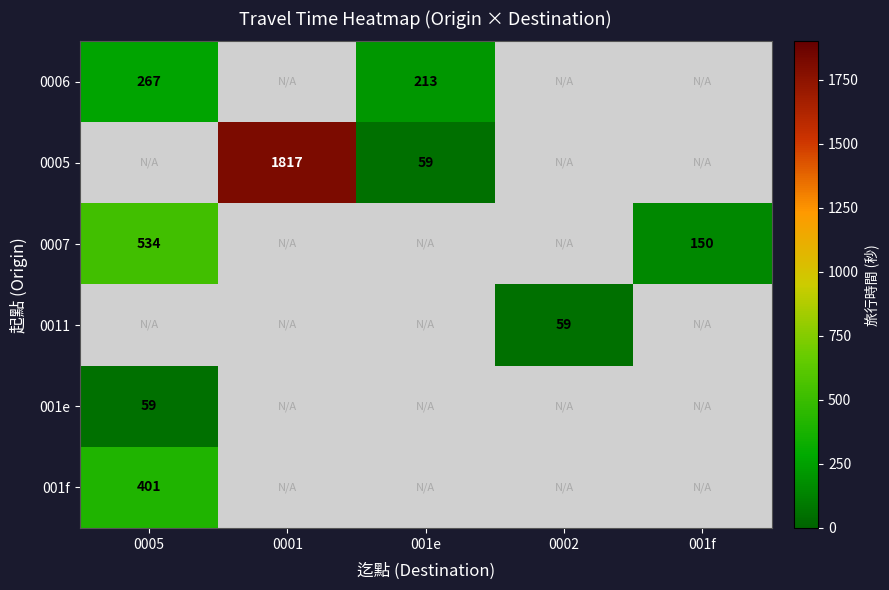

What is the sum of the 0007 values at 0005 and 001f?

684